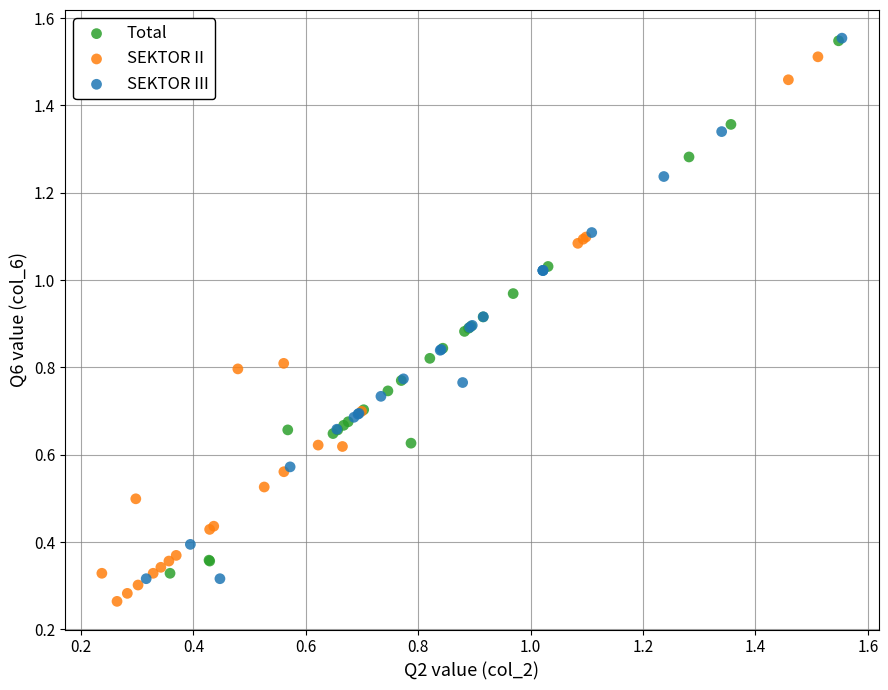

What are all the series names shown in the legend?

Total, SEKTOR II, SEKTOR III